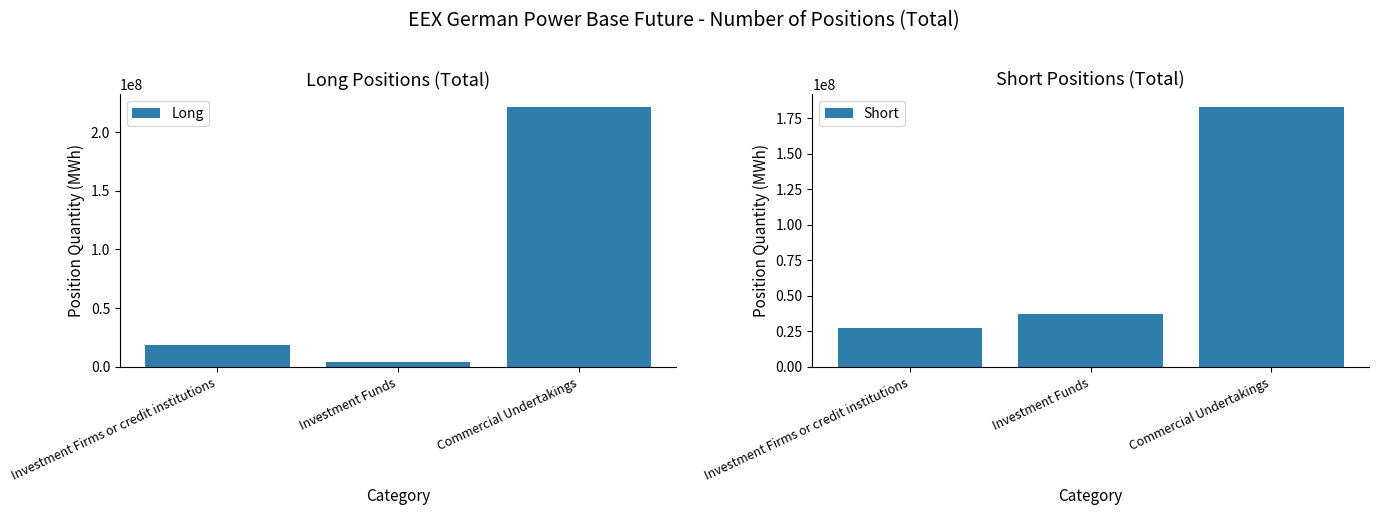

How many bars are there in total?

6